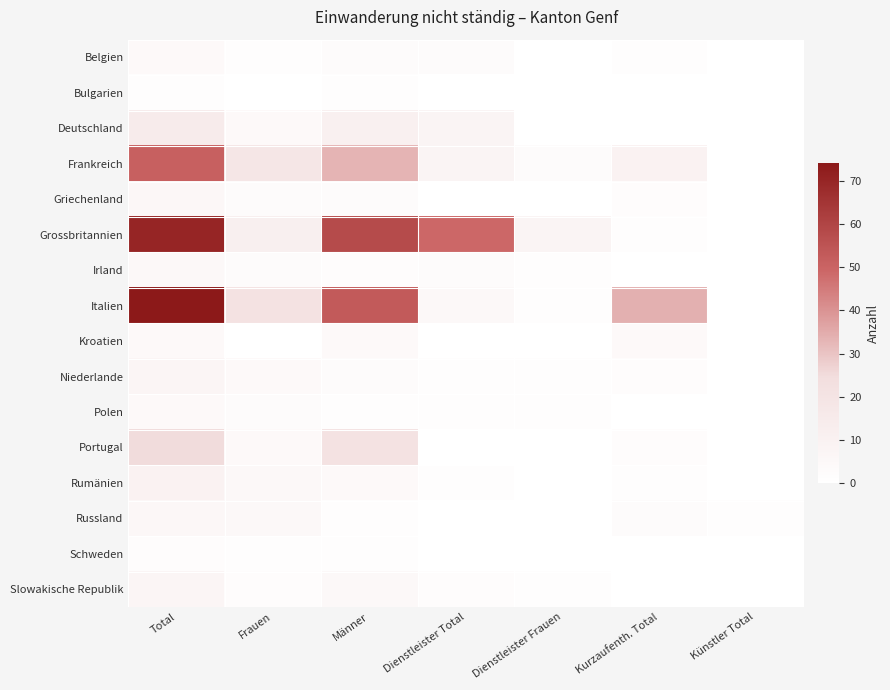

Rank the series by their maximum value, from highest to lowest.

Italien, Grossbritannien, Frankreich, Portugal, Deutschland, Rumänien, Niederlande, Slowakische Republik, Griechenland, Russland, Irland, Belgien, Kroatien, Polen, Schweden, Bulgarien